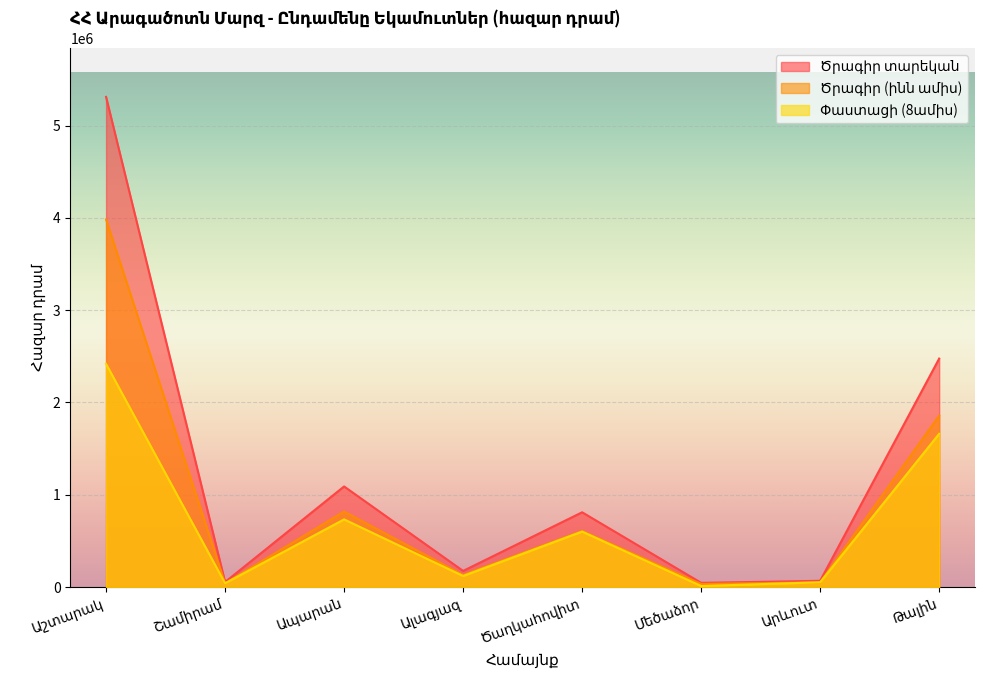

What is the label of the 7th point from the right?

Շամիրամ